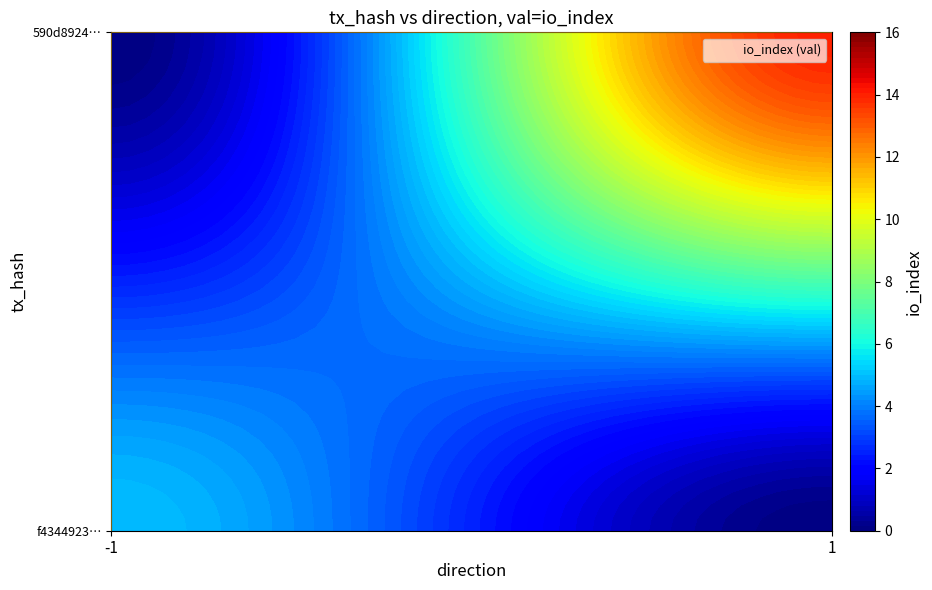

What is the average value of the 590d8924be00772247d1988cfbf2c5dc1f2a55e series?

8